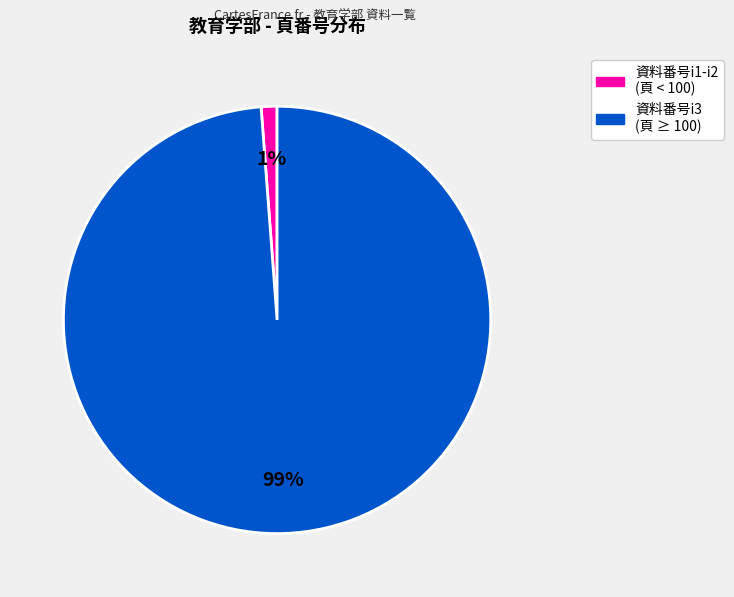

To the nearest percent, what is the average slice percentage?

50%